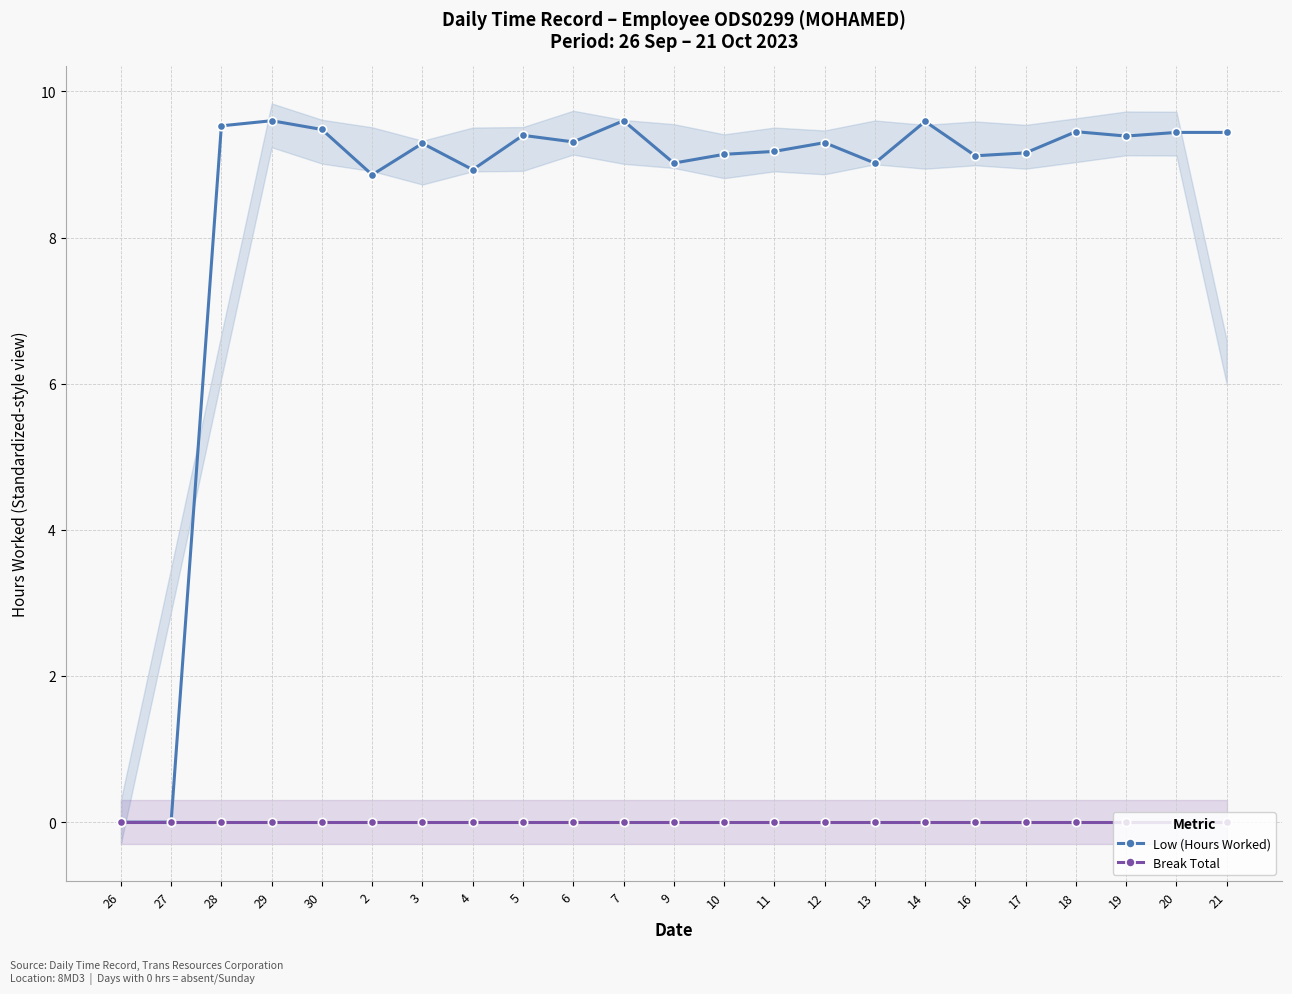

What is the label of the 5th point from the left?

30